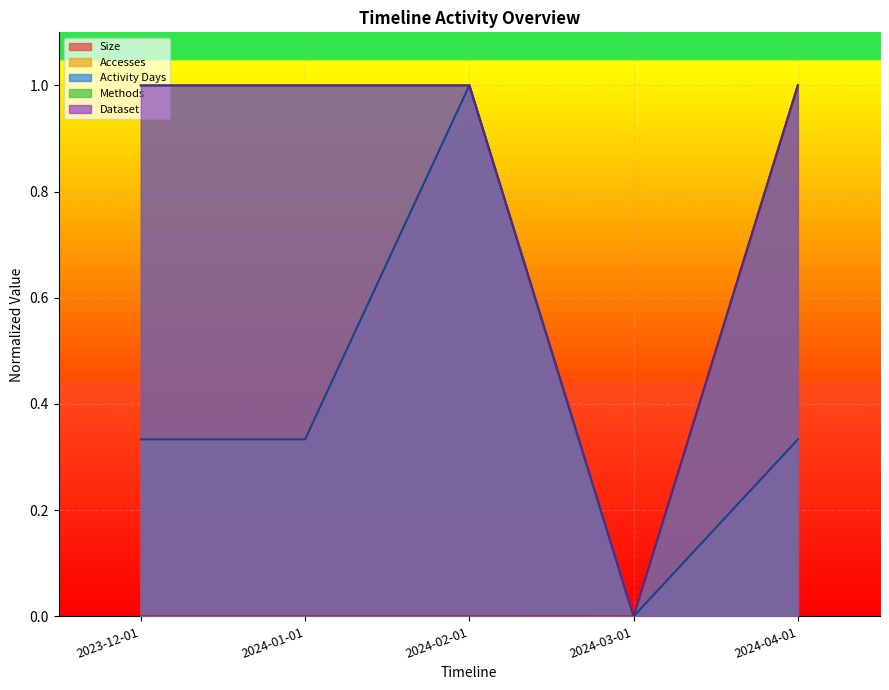

What is the label of the 1st point from the right?

2024-04-01